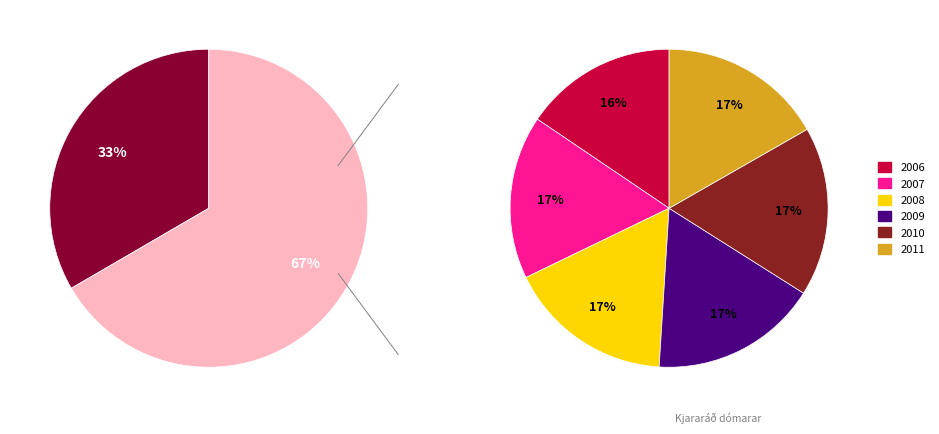

Rank the categories by value from highest to lowest.

2007, 2011, 2008, 2010, 2009, 2006